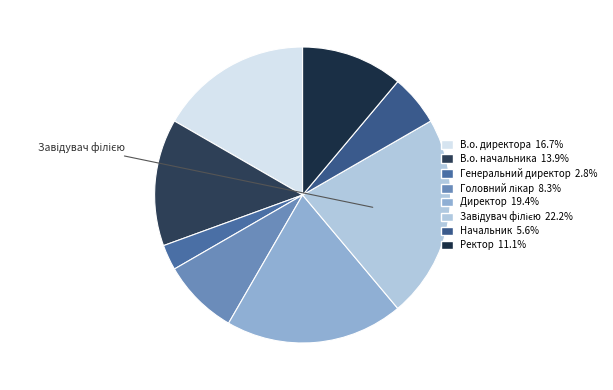

Does any single category account for the majority?

No